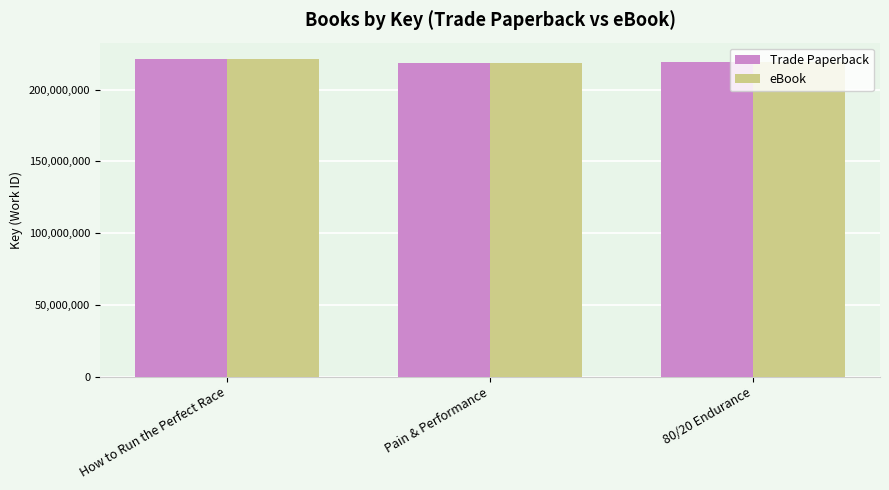

The value of eBook at How to Run the Perfect Race is 221672477. True or false?

True